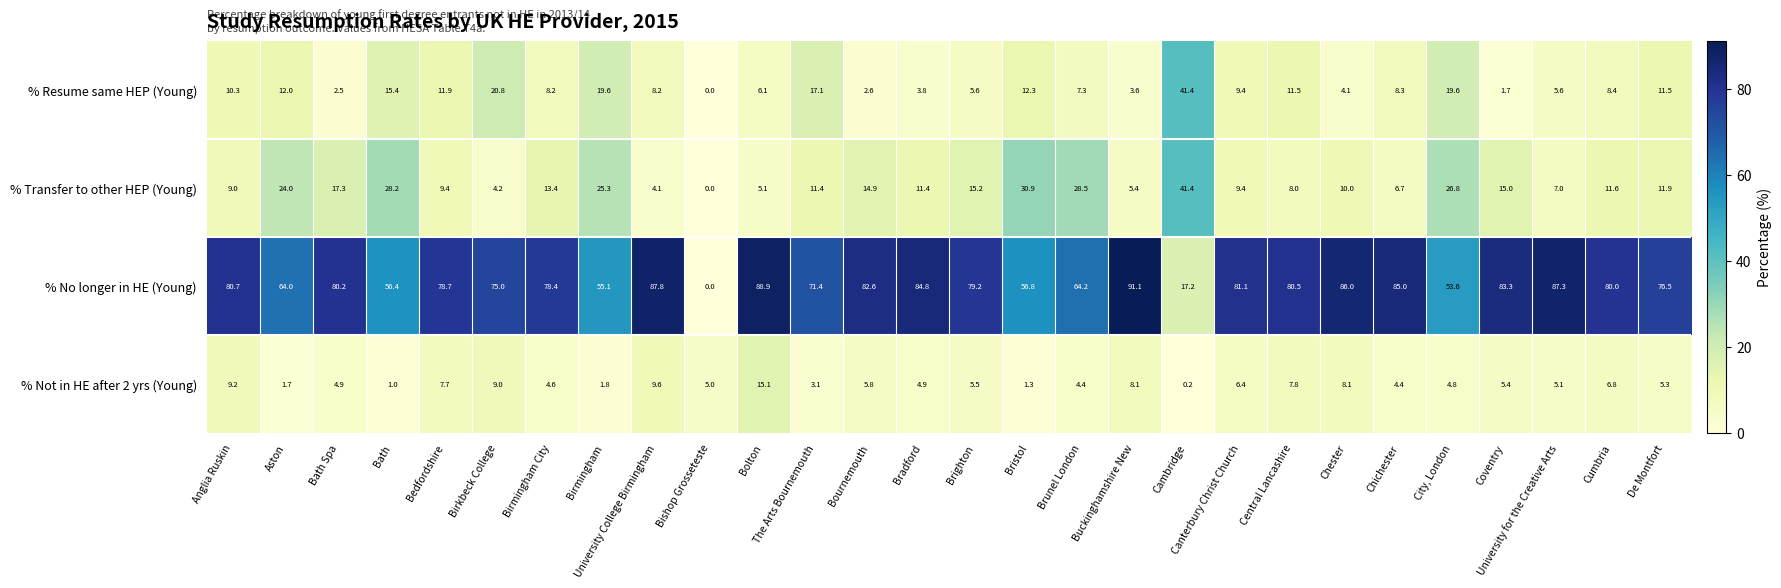

Which series has the largest range (max minus min)?

% No longer in HE (Young)